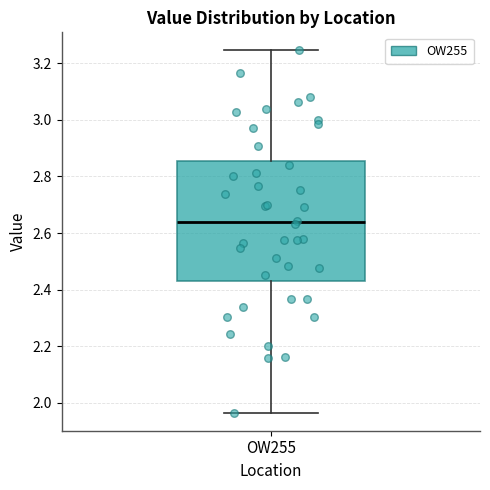

Read this box plot against the y-axis: the position of the median line, the range covered by the box, and the ends of both whiskers. The values are not printed on the chart, so give them approximately, as read against the axis.

median 2.64, box 2.44 to 2.86, whiskers 1.96 to 3.24